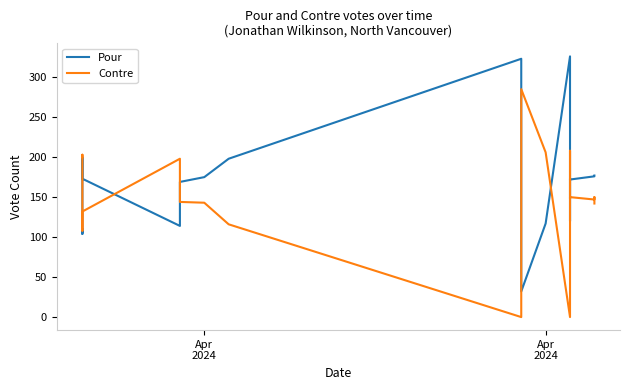

Which series has the largest total across all categories?

Pour